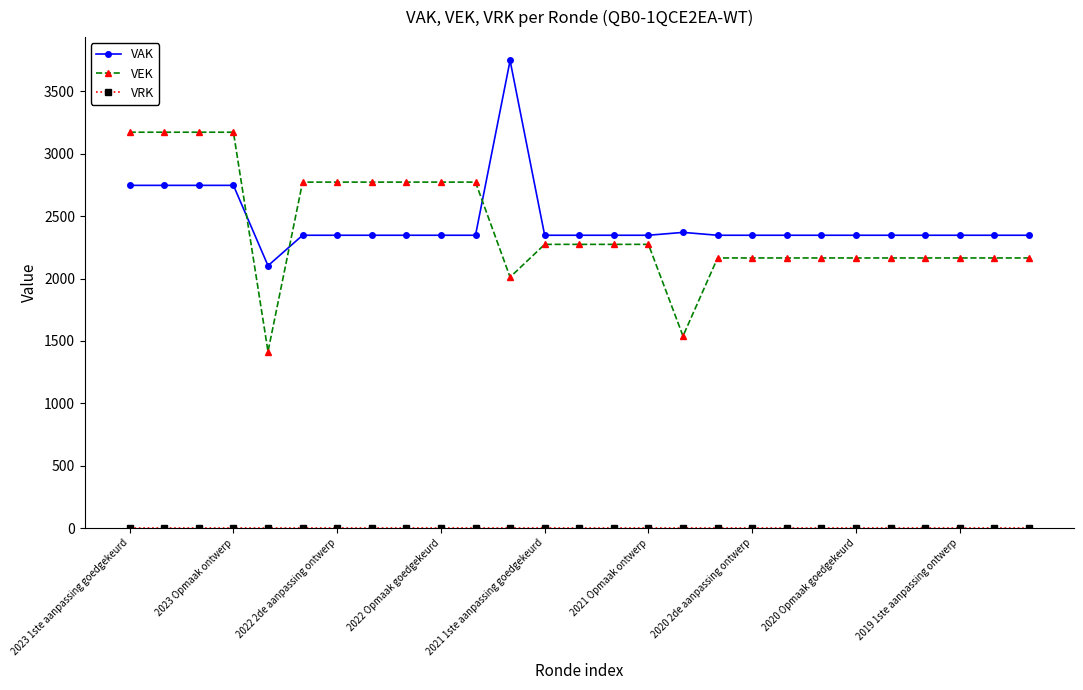

What is the greatest value displayed?

3748